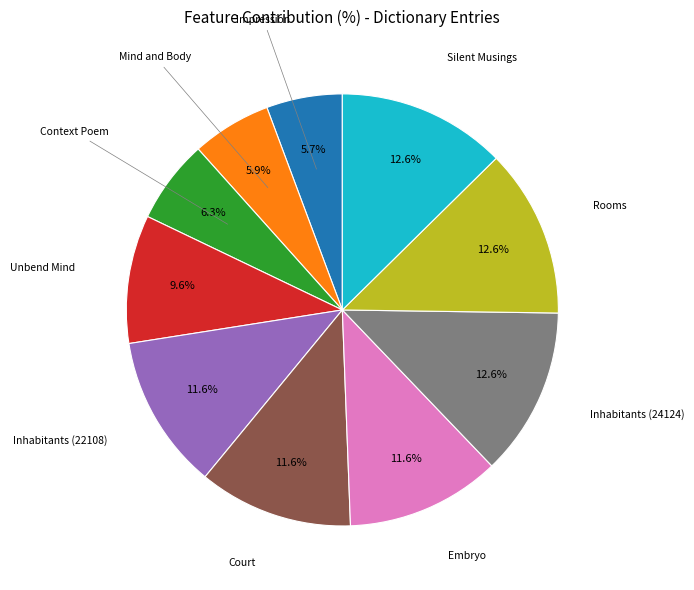

Is there any slice that represents more than half of the pie?

No